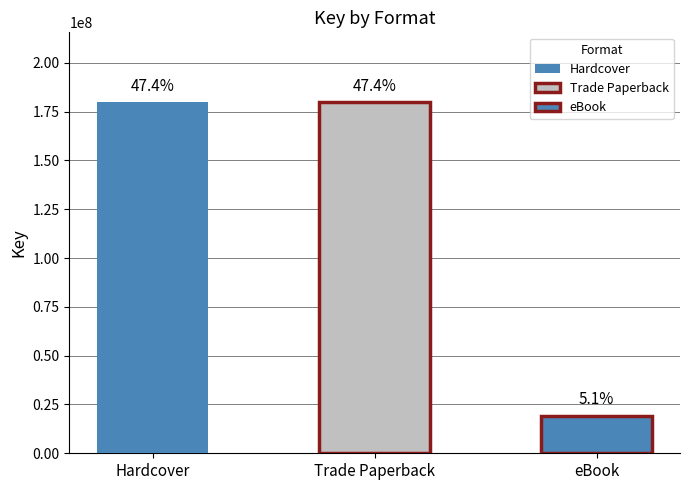

What is the ratio of the value at Trade Paperback to the value at 4?

9.3